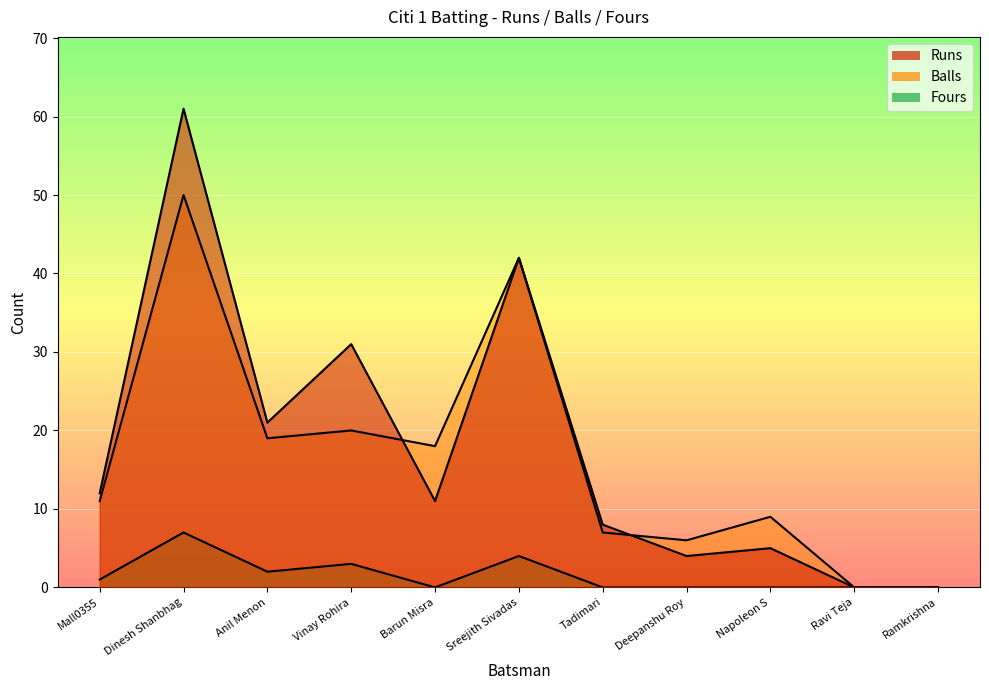

How many interior local peaks does the Runs series have?

4